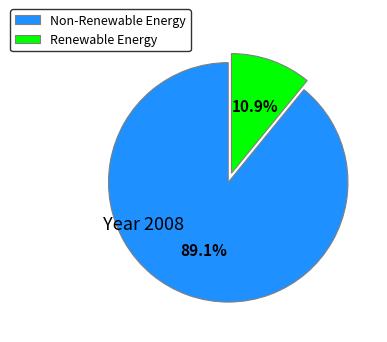

Is the sum of Renewable Energy and Non-Renewable Energy greater than half?

Yes